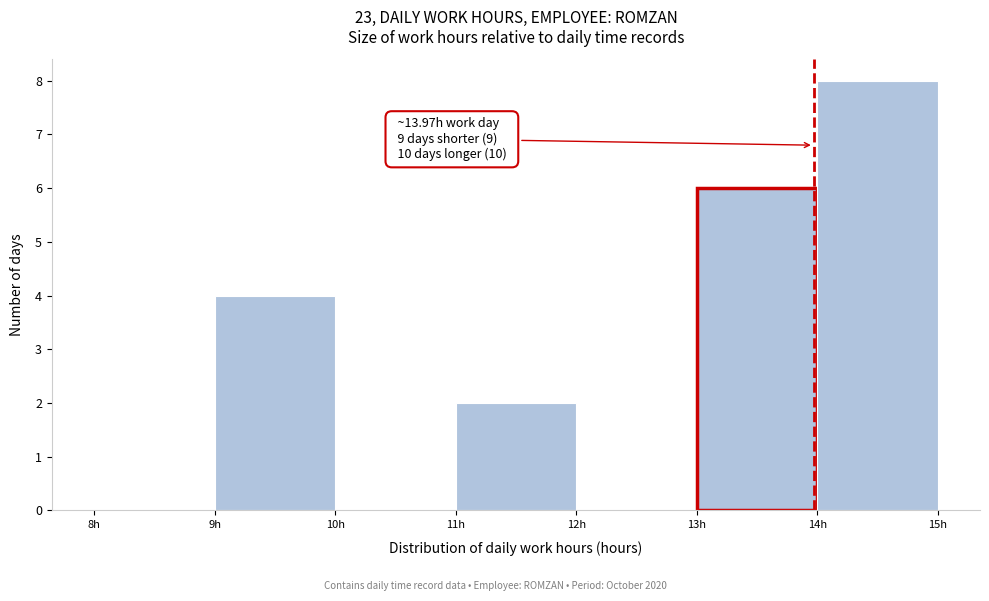

Over which range of the x-axis is the bar tallest?

14 to 15